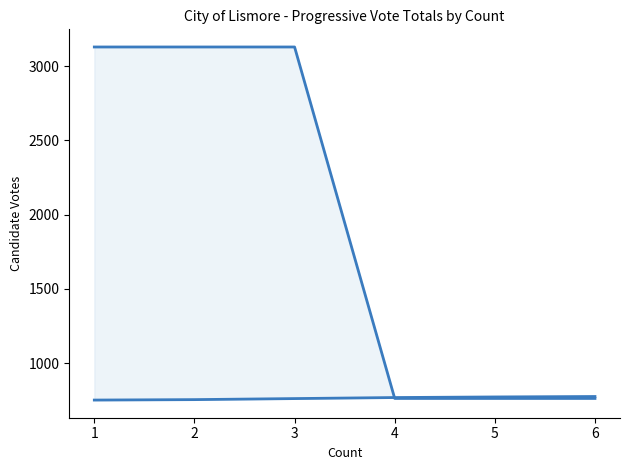

True or false: HEALEY Patrick has a value of 761 at 3.

True